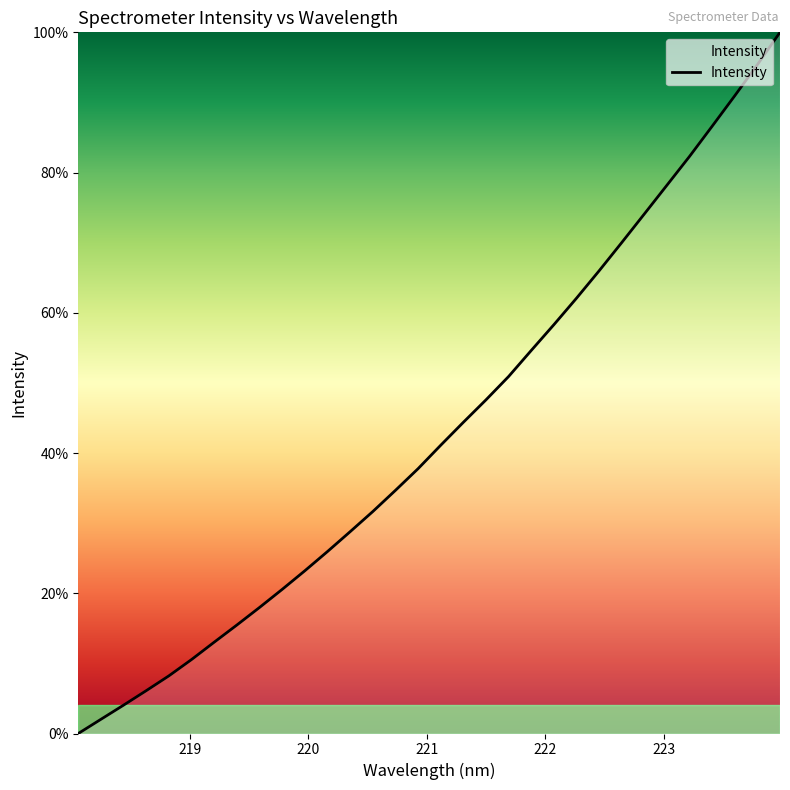

What is the maximum value shown in the chart?

100.0